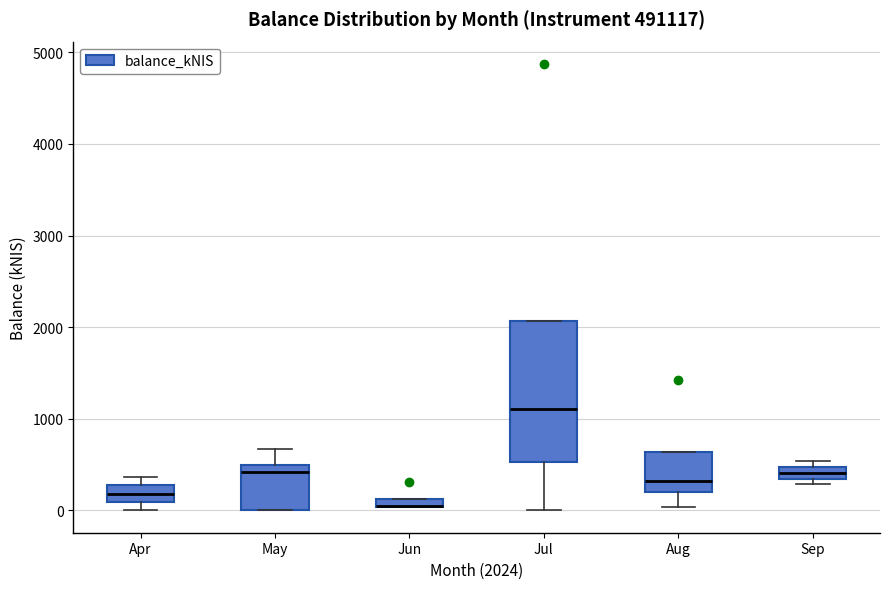

Which box is the tallest, from its lower edge to its upper edge?

Jul